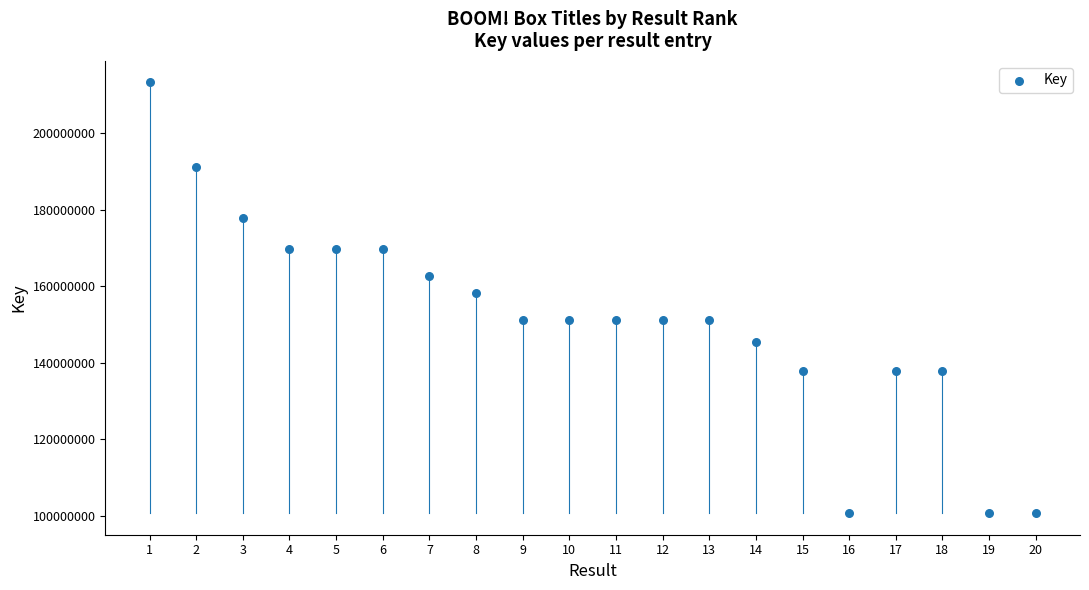

What is the range of X values (max minus min)?

19